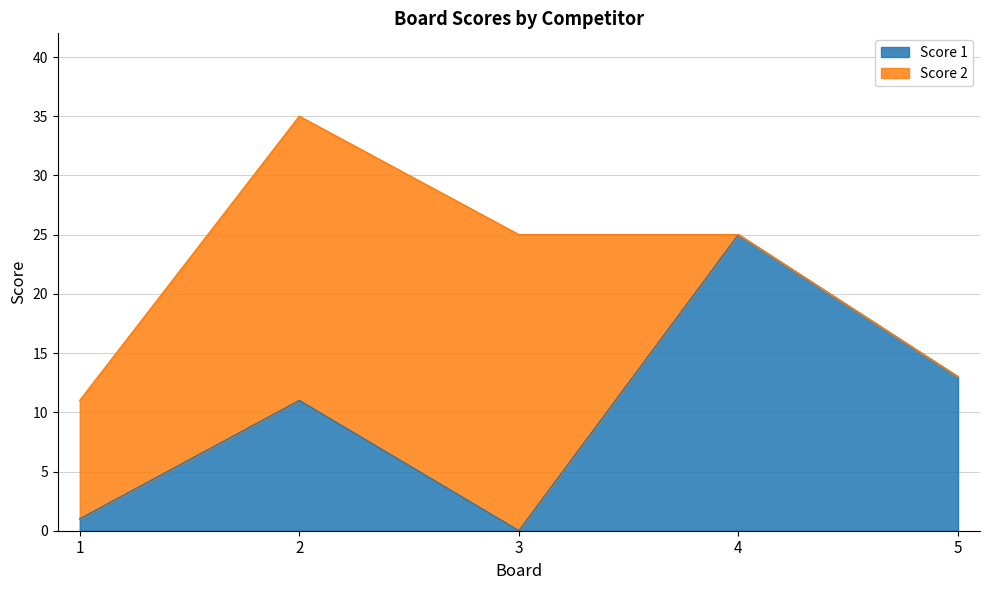

Is it true that the value at 2 is 11?

True